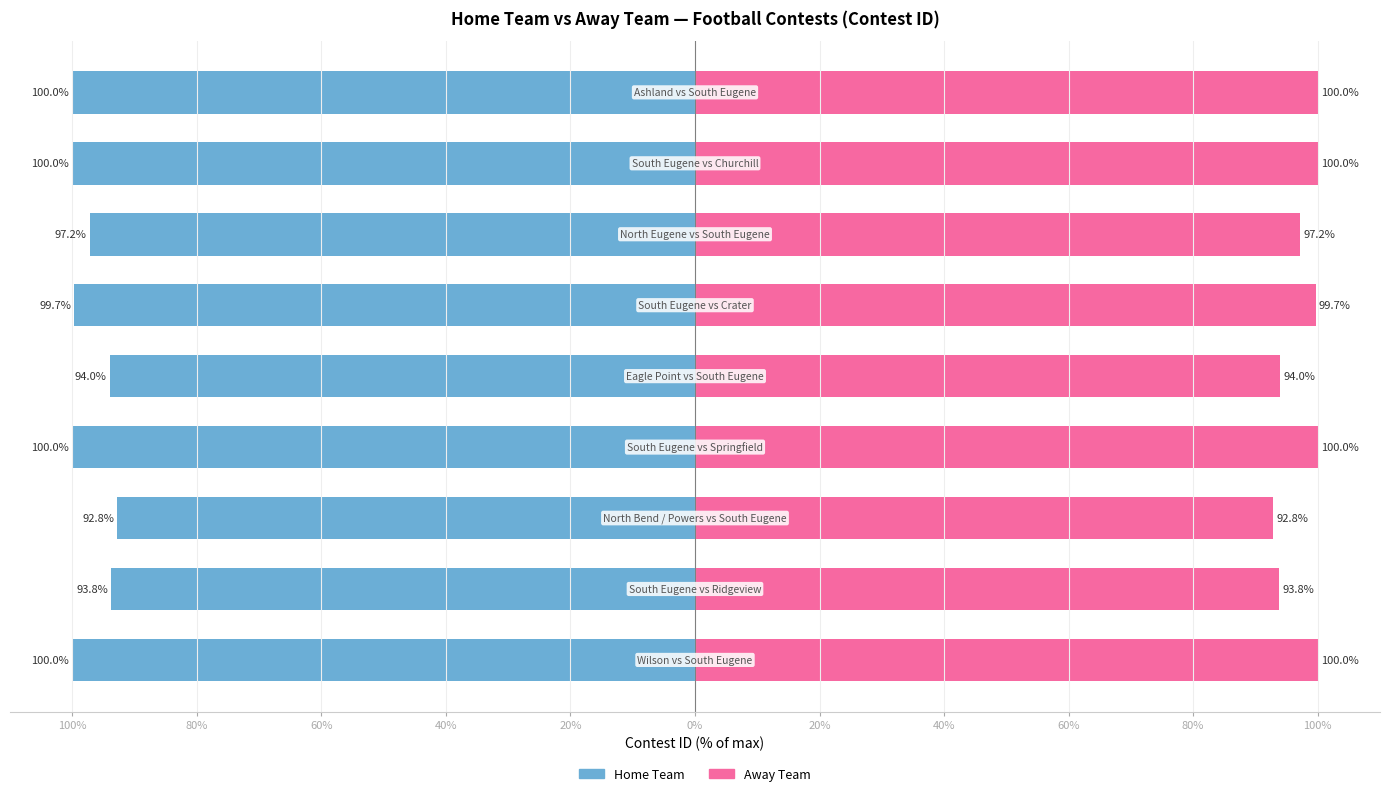

Is the value of Away Team at 20% greater than the value of Home Team at 100%?

Yes